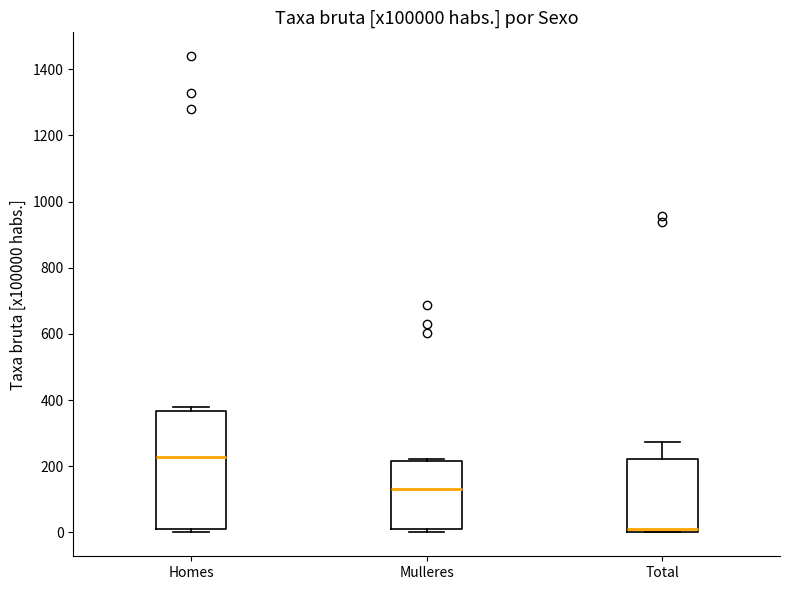

Reading left to right, transcribe this box plot: for each box, give where its median line is, the range the box spans, and where its two whiskers end, as read against the y-axis. The values are not printed on the chart, so give them approximately, as read against the axis.

Homes: median 220, box 20 to 360, whiskers 0 to 380
Mulleres: median 140, box 0 to 220, whiskers 0 (just below the box's lower edge) to 220 (just above the box's upper edge)
Total: median 0 (just above the box's lower edge), box 0 to 220, whiskers 0 to 280